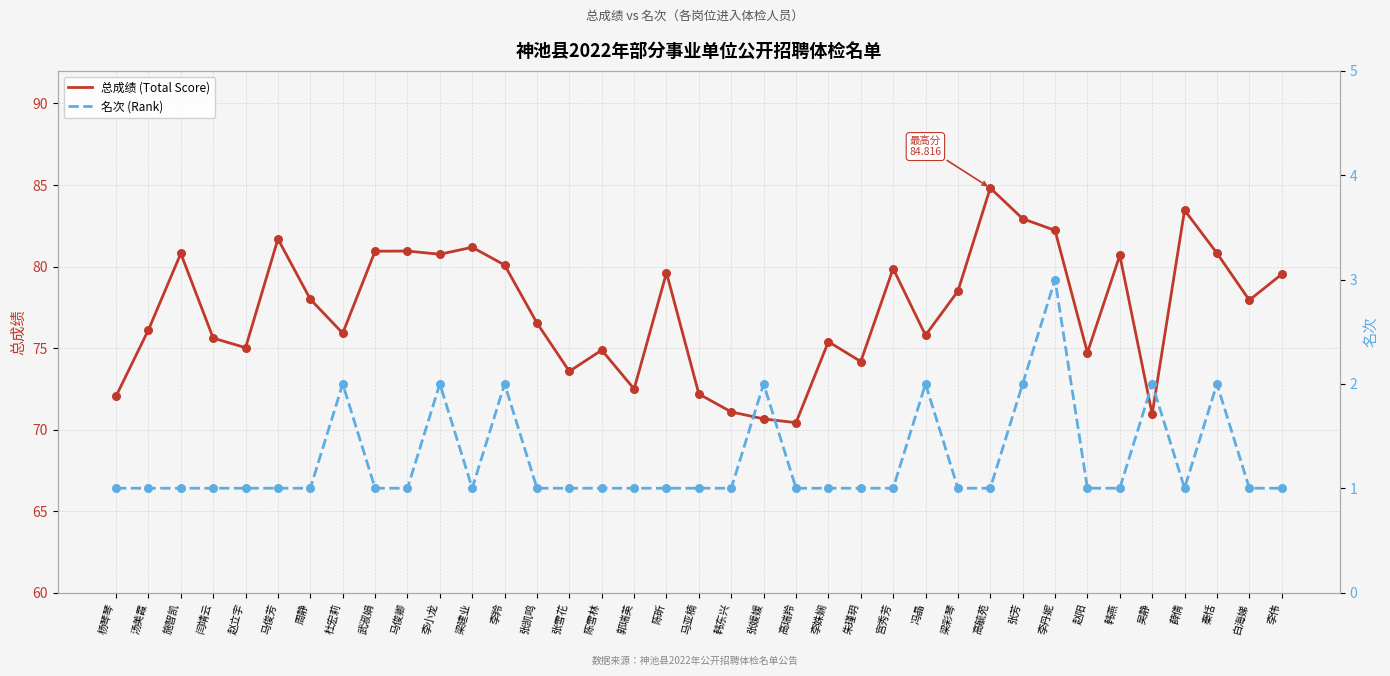

At which category is the sum across all series the highest?

高毓苑